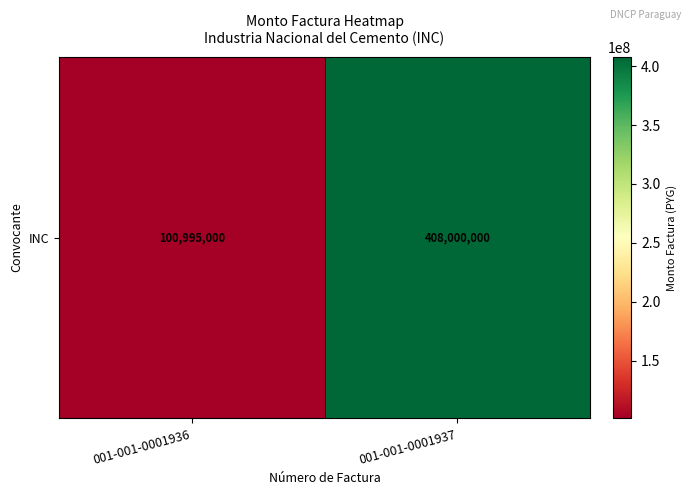

How many data points does each series have?

2